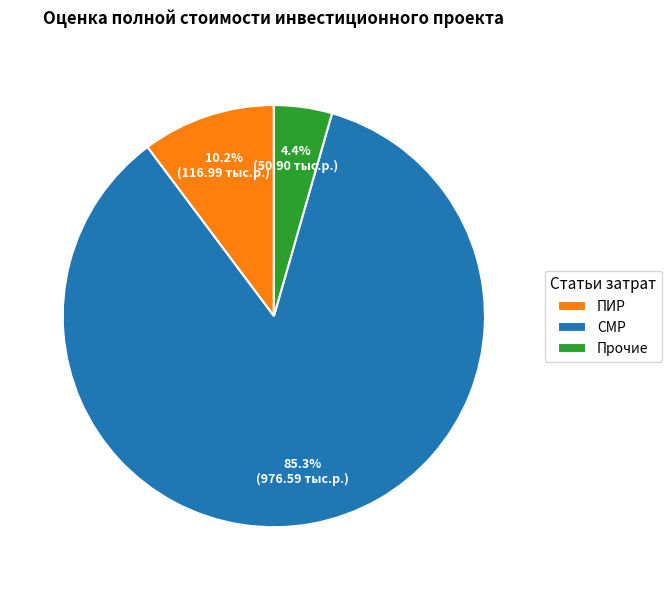

Which slice is the largest?

СМР